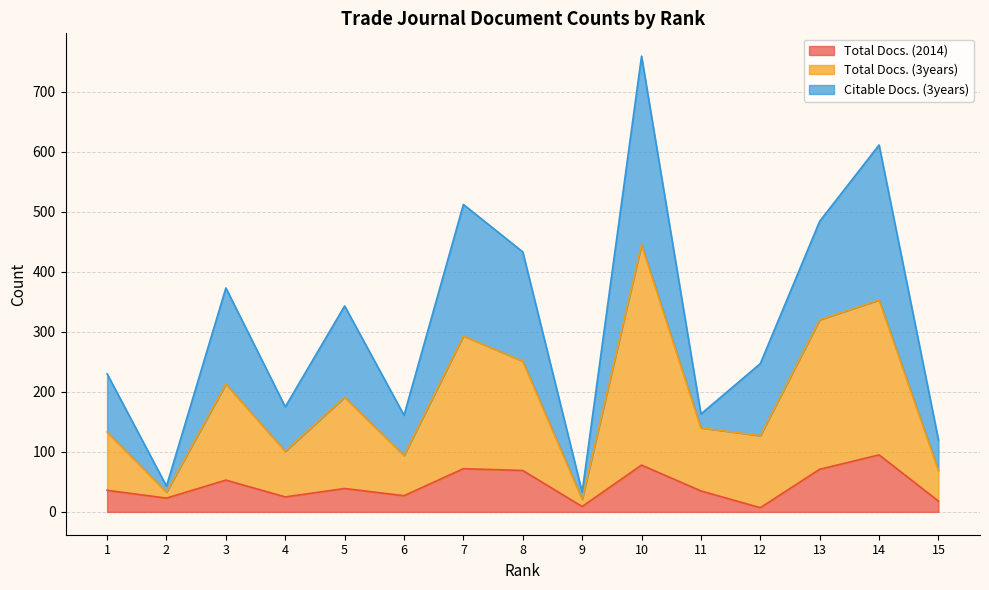

Does the chart have visible grid lines?

Yes